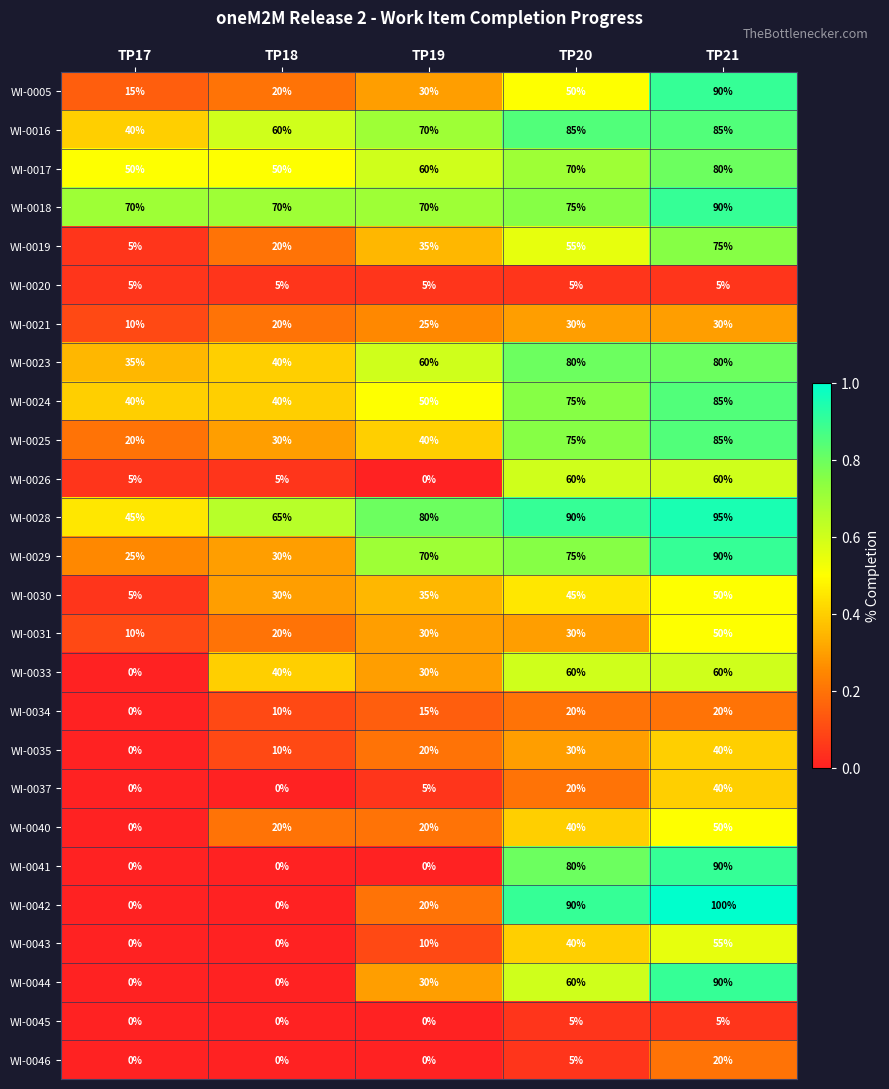

True or false: WI-0046 has a value of 20 at TP21.

True